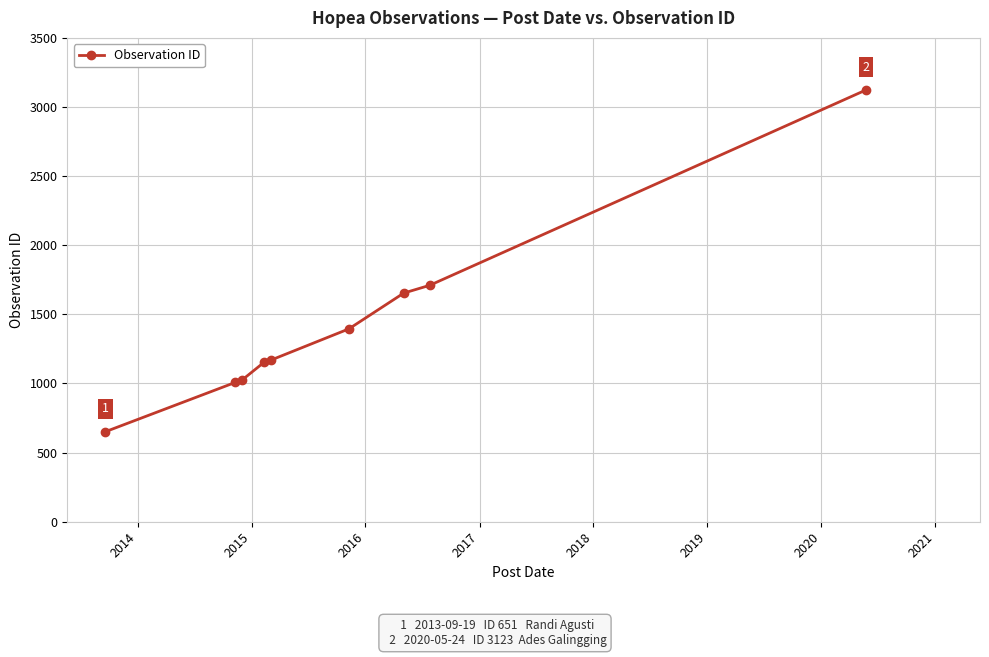

What is the minimum value shown in the chart?

651